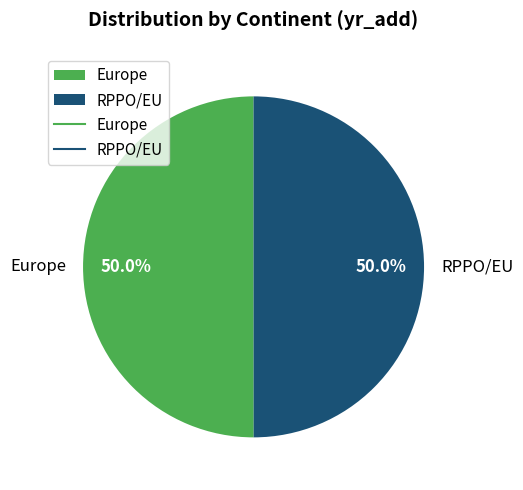

What portion of the pie excludes RPPO/EU?

50.0%